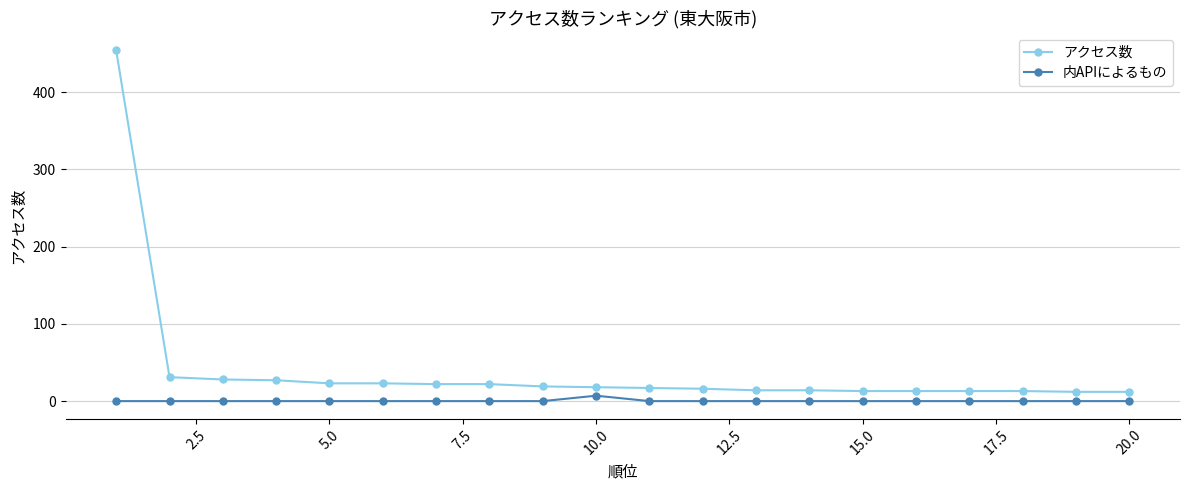

True or false: アクセス数 and 内APIによるもの cross at least once.

False